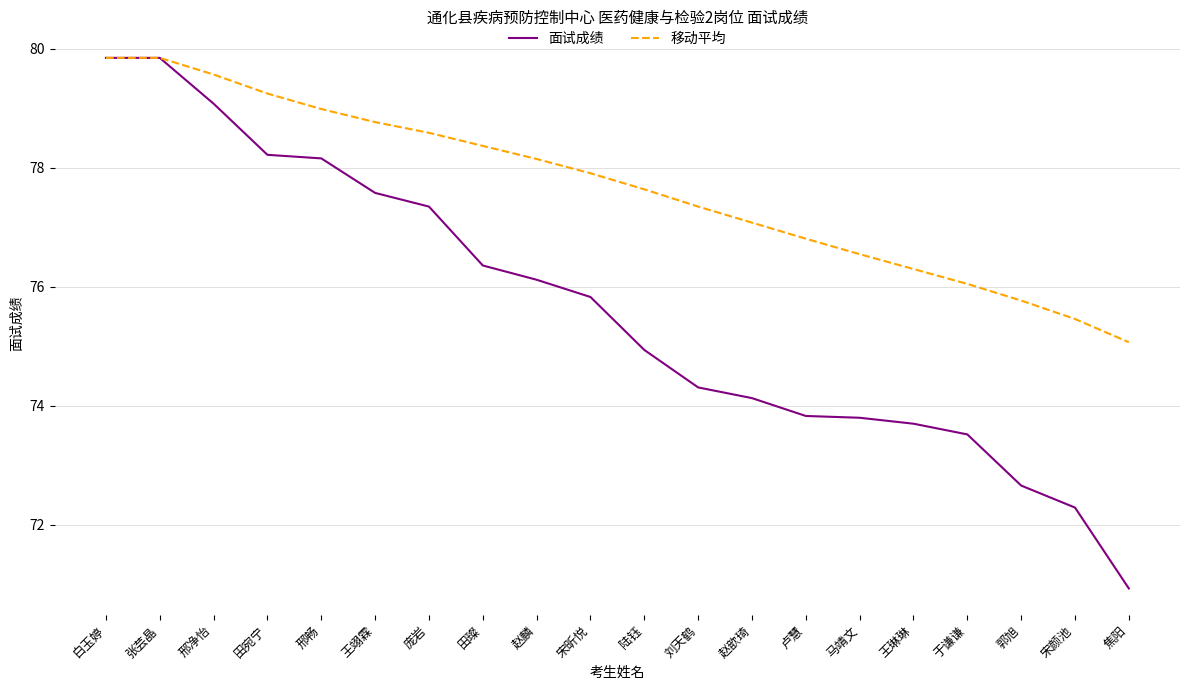

How many values in the 移动平均 series exceed 77?

13